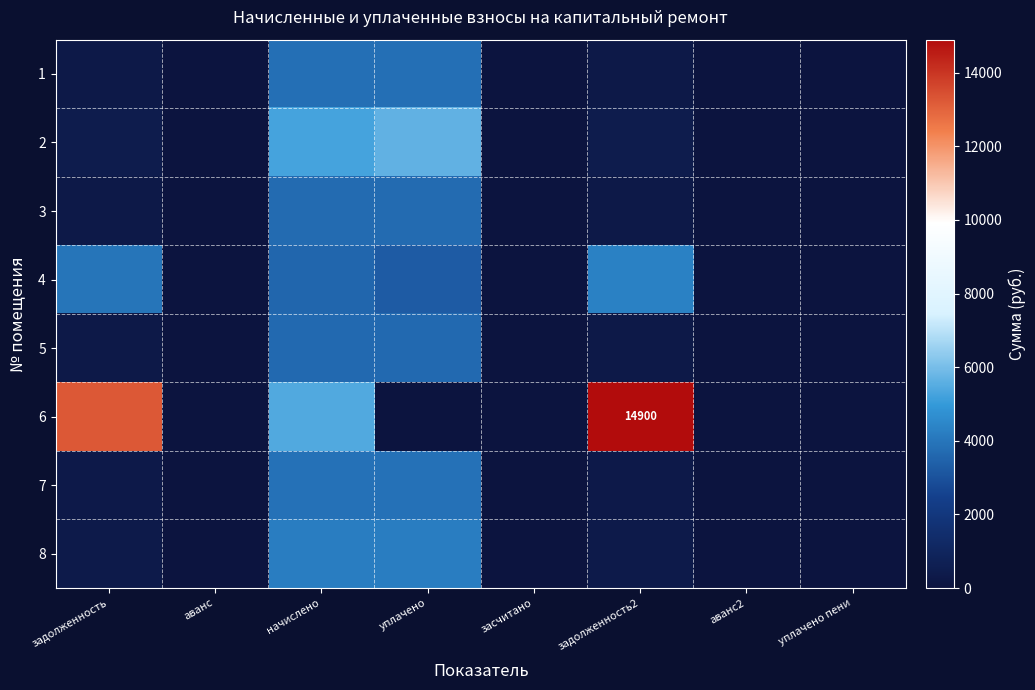

How many data points does each series have?

8